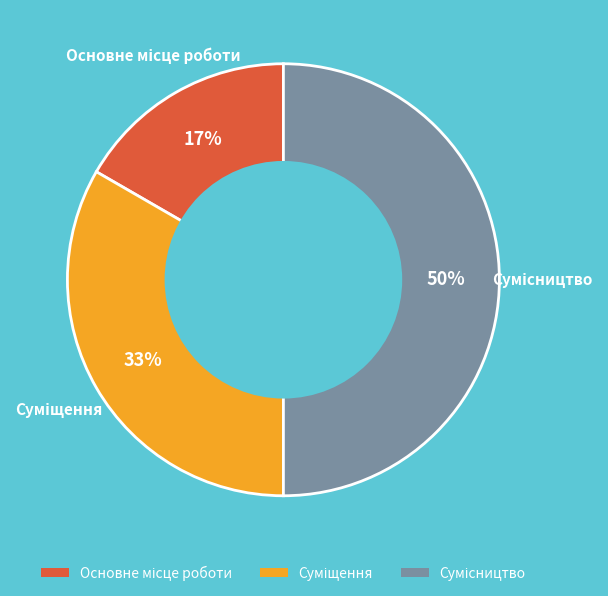

To the nearest percent, what is the difference between the largest and smallest slice percentages?

33%